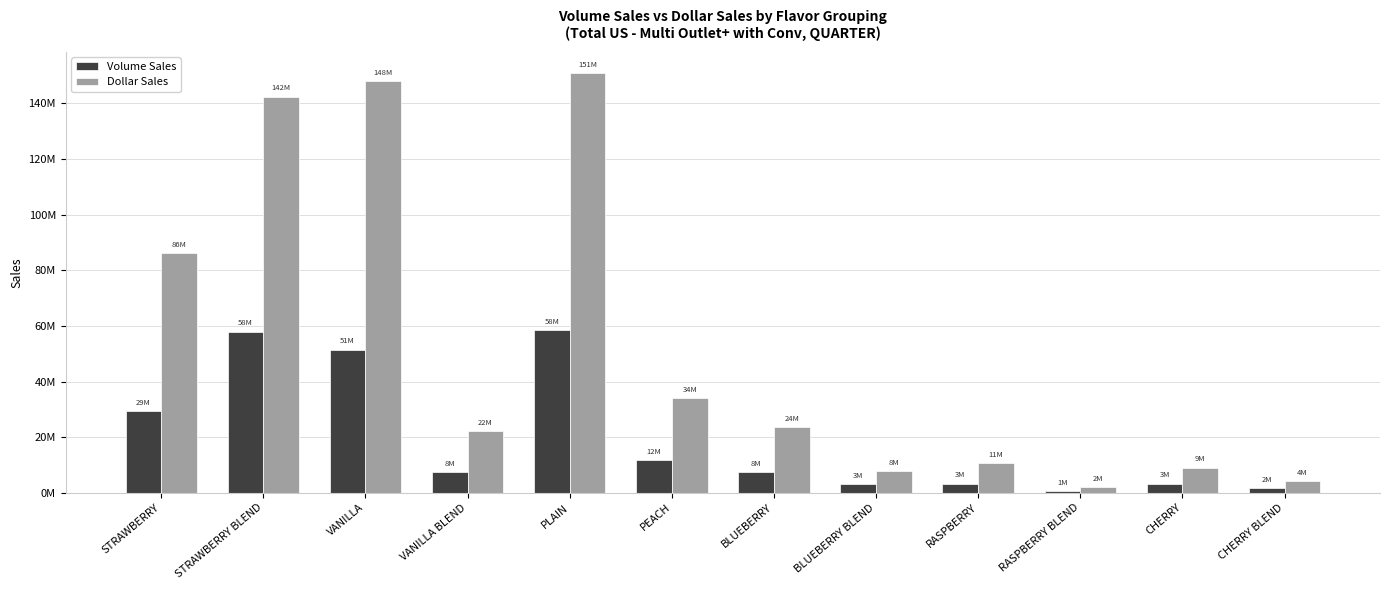

Read the Dollar Sales value at CHERRY.

9068110.0